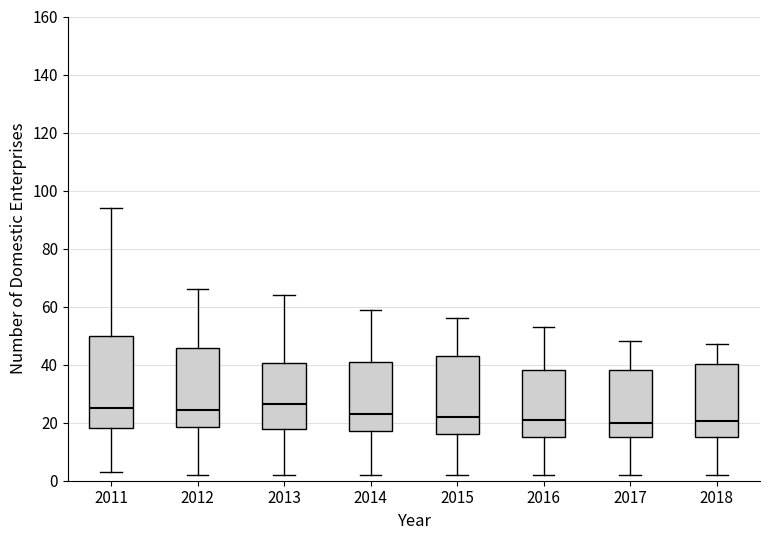

Reading left to right, transcribe this box plot: for each box, give where its median line is, the range the box spans, and where its two whiskers end, as read against the y-axis. The values are not printed on the chart, so give them approximately, as read against the axis.

2011: median 26, box 18 to 50, whiskers 4 to 94
2012: median 24, box 18 to 46, whiskers 2 to 66
2013: median 26, box 18 to 40, whiskers 2 to 64
2014: median 24, box 18 to 42, whiskers 2 to 60
2015: median 22, box 16 to 44, whiskers 2 to 56
2016: median 22, box 16 to 38, whiskers 2 to 54
2017: median 20, box 16 to 38, whiskers 2 to 48
2018: median 20, box 16 to 40, whiskers 2 to 48